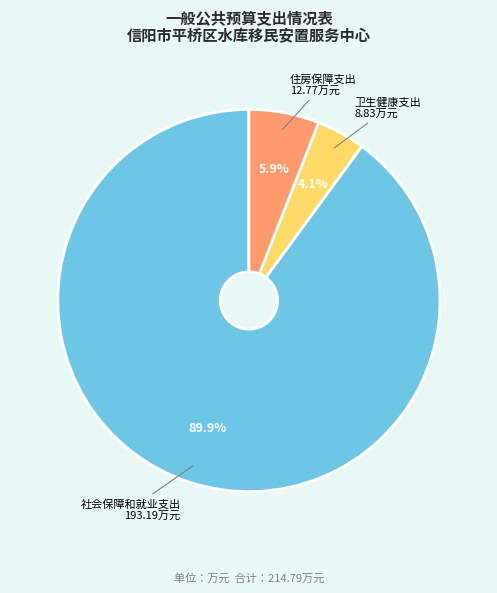

How many slices are in this pie chart?

3